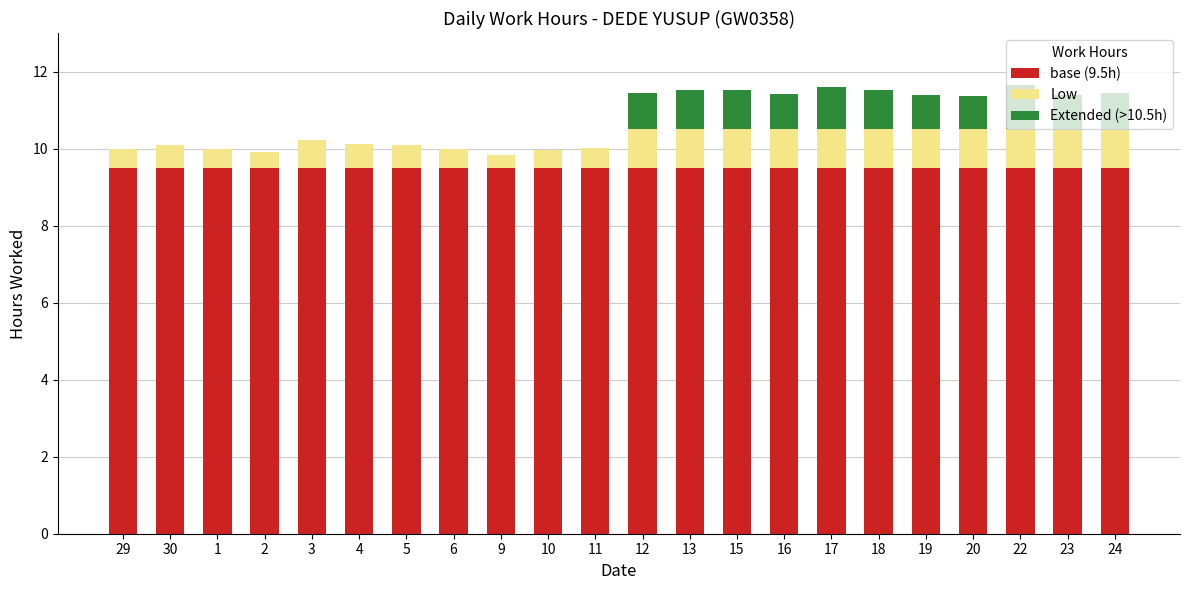

What is the total value across all series at 23?

11.4